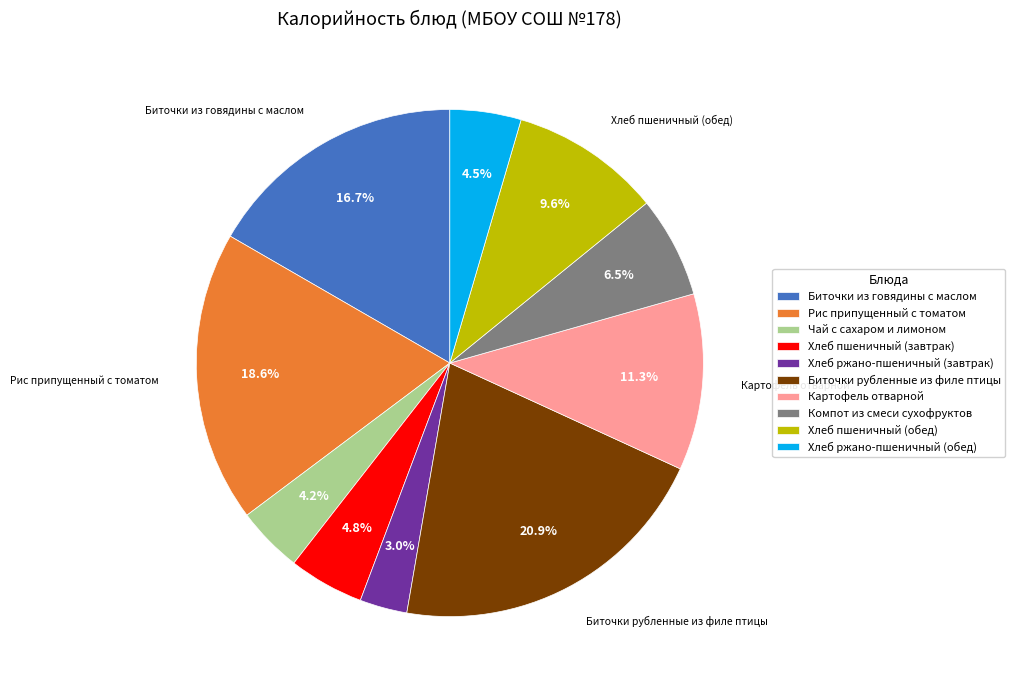

To the nearest percent, what is the average slice percentage?

10%